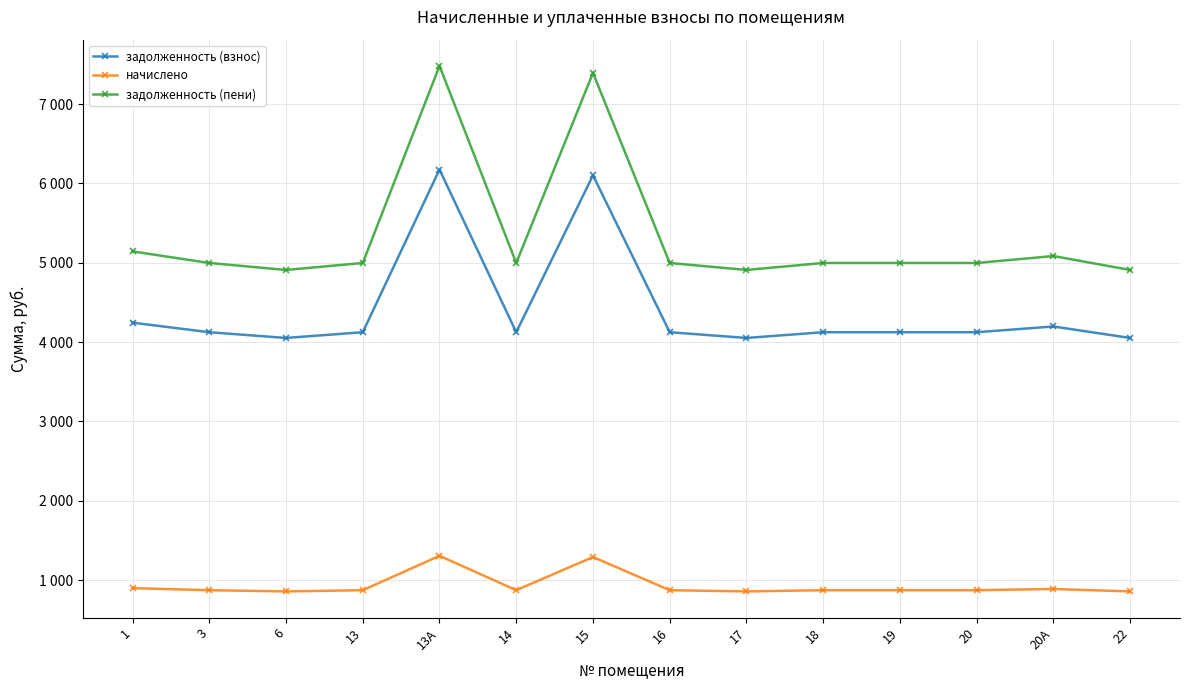

What is the difference between the задолженность (взнос) values at 13А and 13?

2050.2